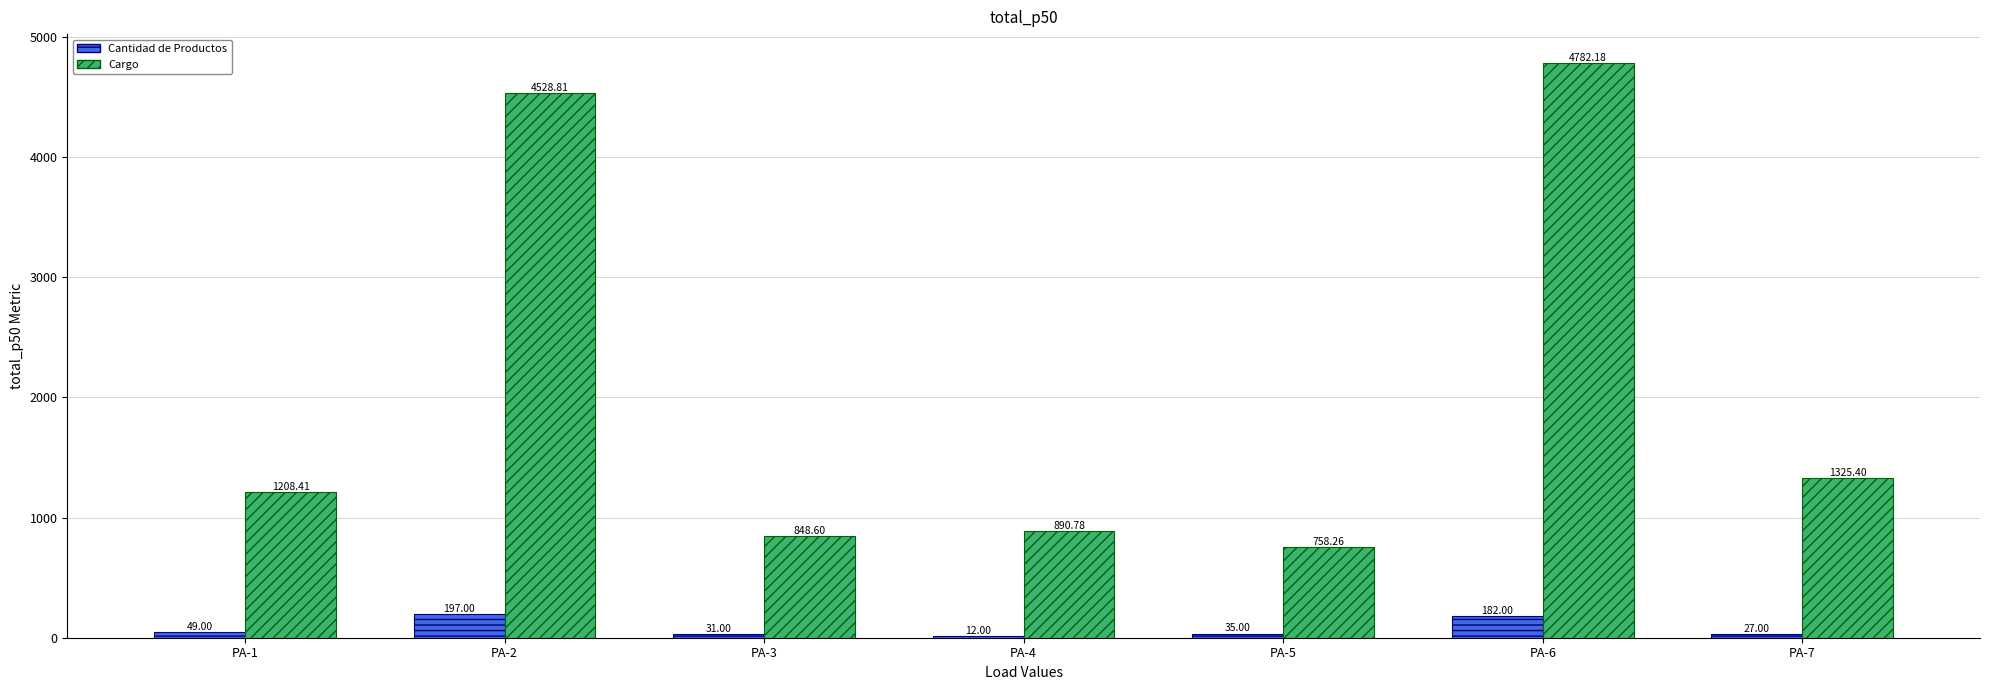

At which category does the chart reach its peak across all series?

PA-6